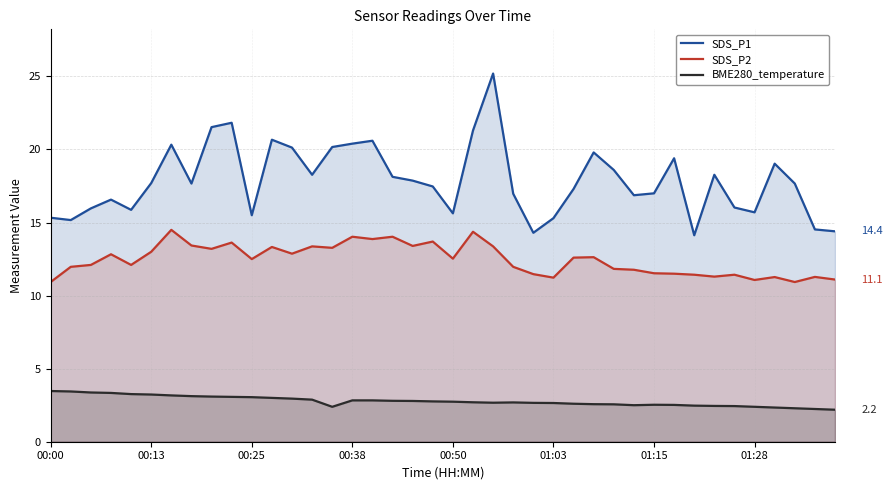

What is the spread (max minus min) of values at 00:50?

12.9